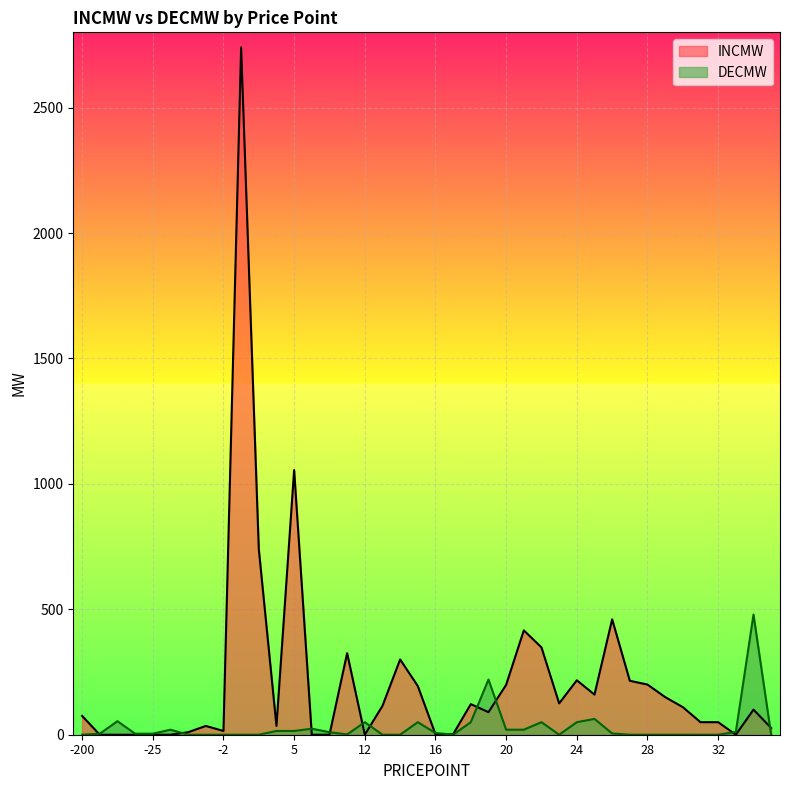

List the series in order of their peak value, highest first.

INCMW, DECMW